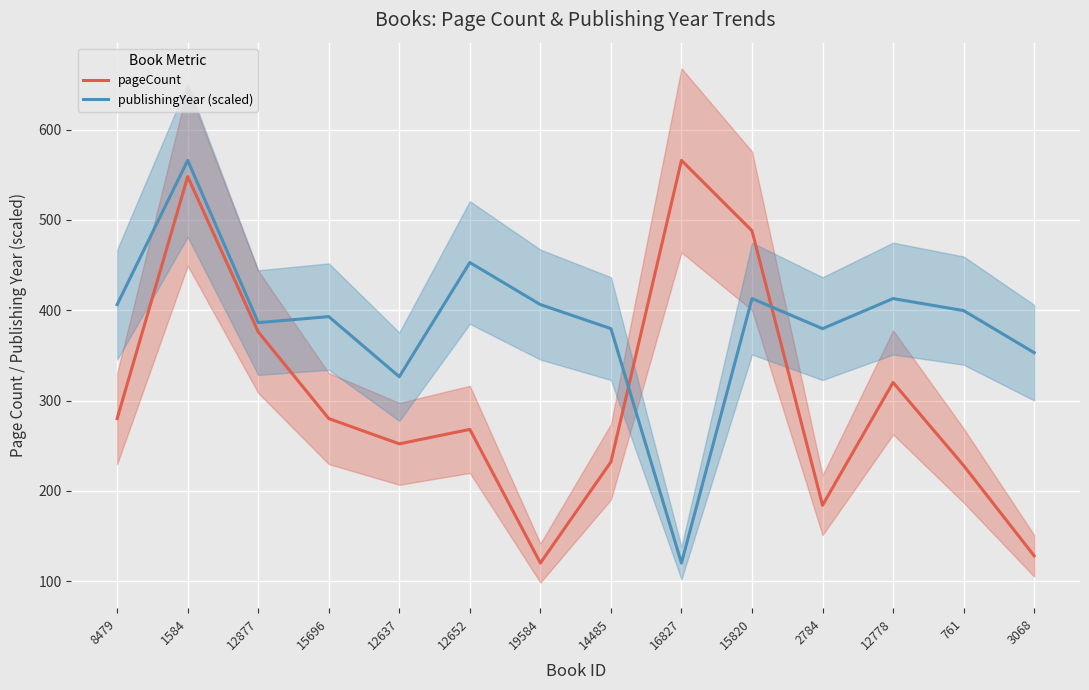

How many times do publishingYear (scaled) and pageCount cross each other?

2